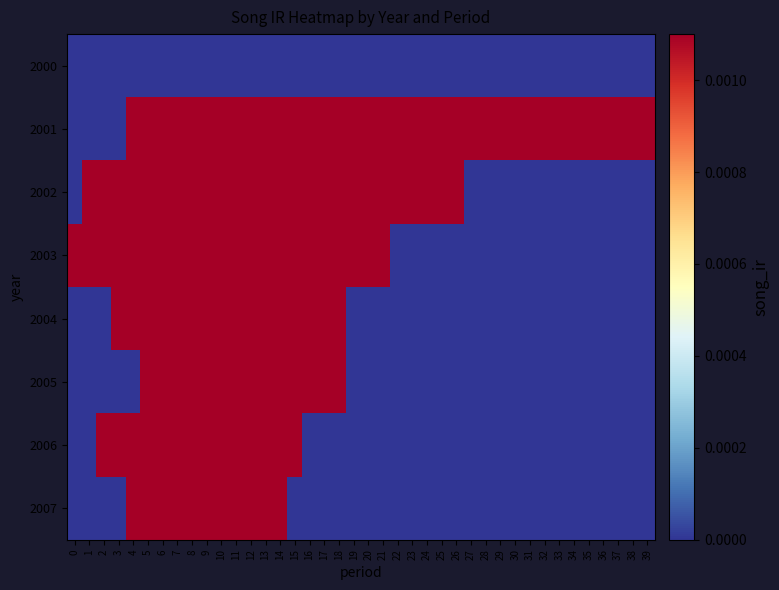

At how many categories does at least one series exceed 0?

40